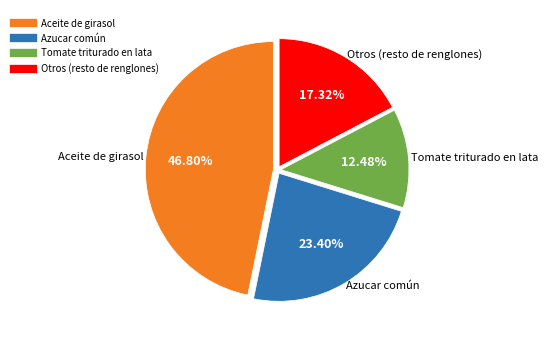

Is there any slice that represents more than half of the pie?

No